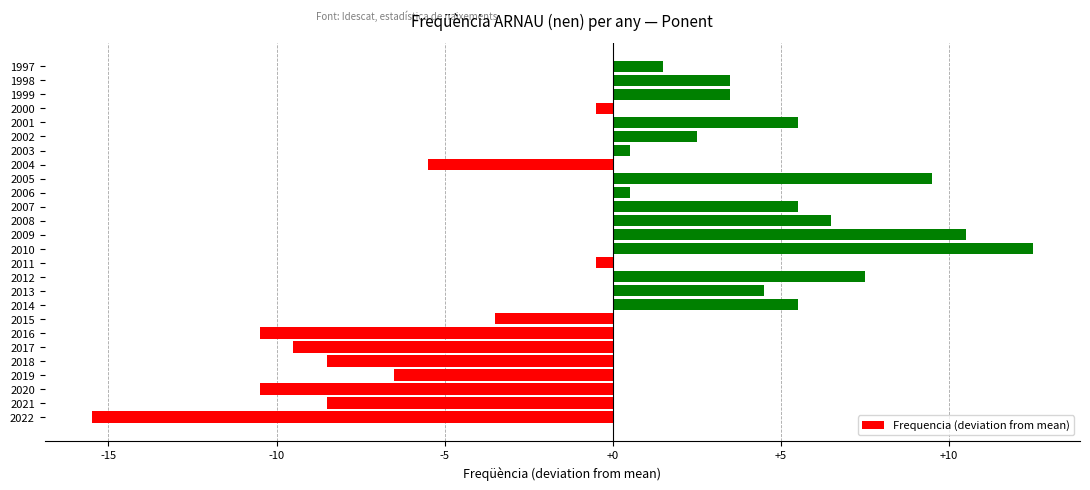

What is the minimum value shown in the chart?

-15.5